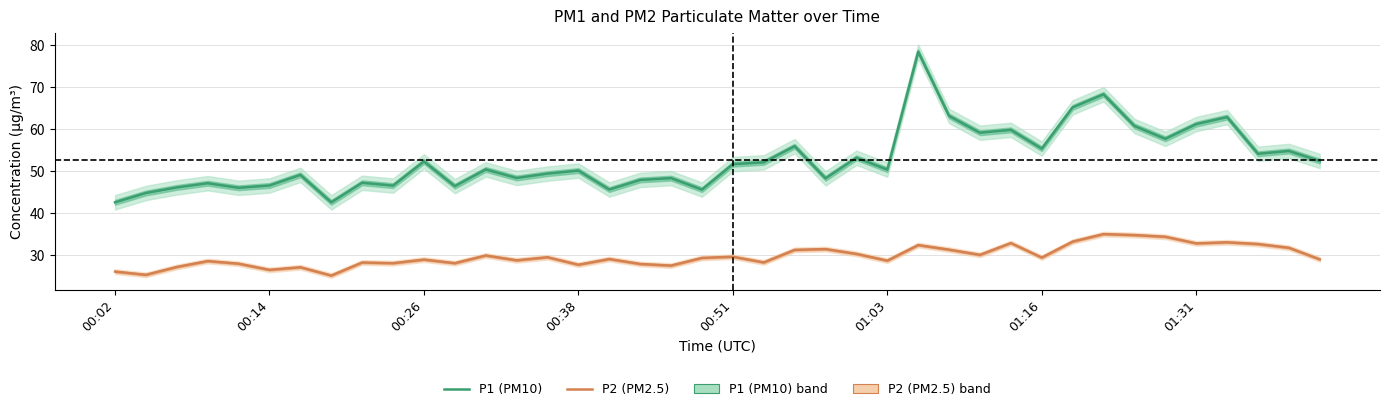

Is it true that P2 (PM2.5) equals 35.1 at 32?

True